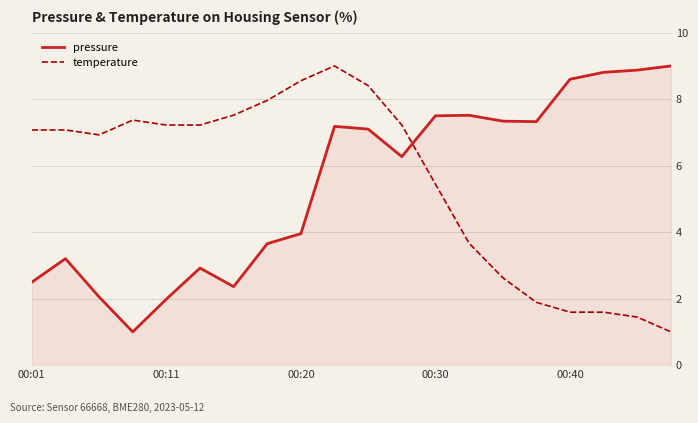

In pressure, how many points are lower than both neighbors (excluding endpoints)?

4